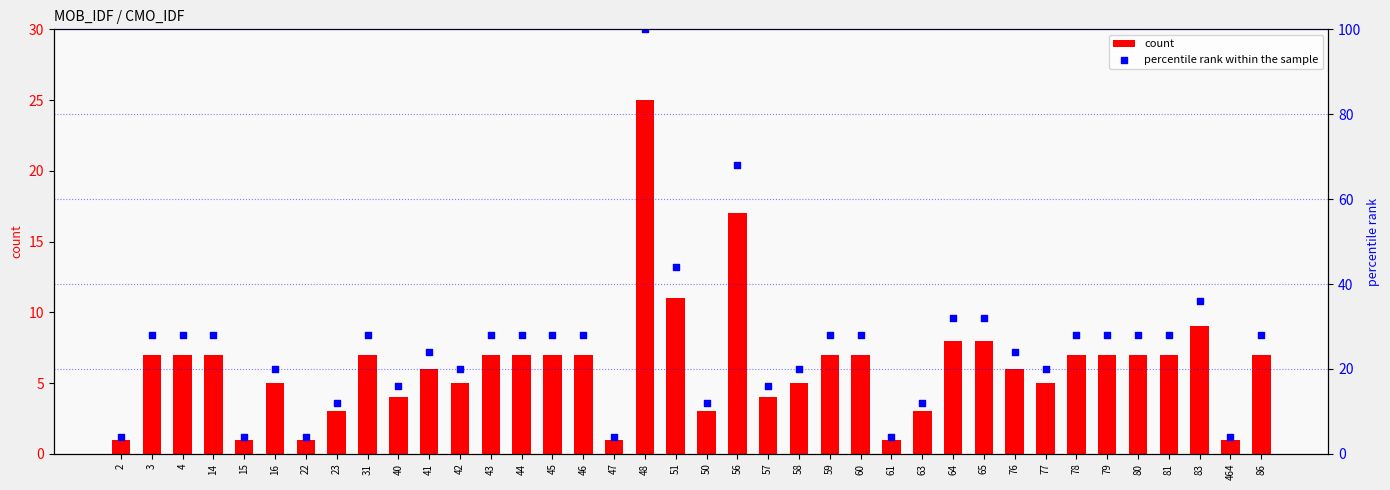

Which series has the largest Y range (max minus min)?

percentile rank within the sample